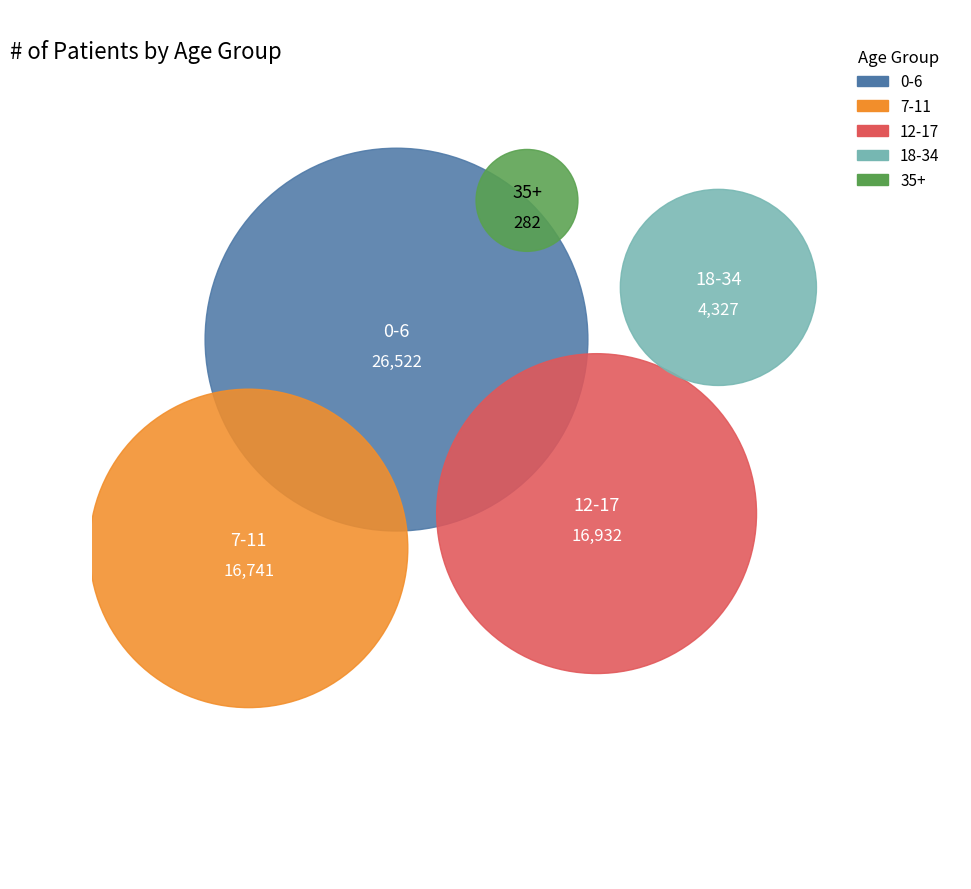

Does 12-17 account for over 50% of the chart?

No